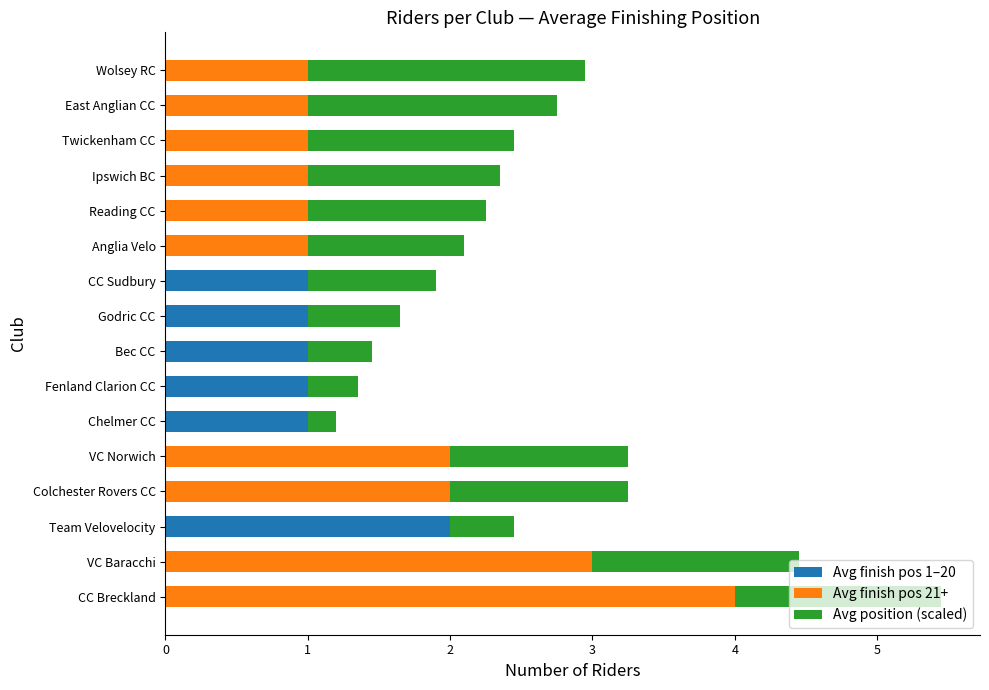

What is the sum of the Avg finish pos 1–20 values at CC Sudbury and Reading CC?

1.0